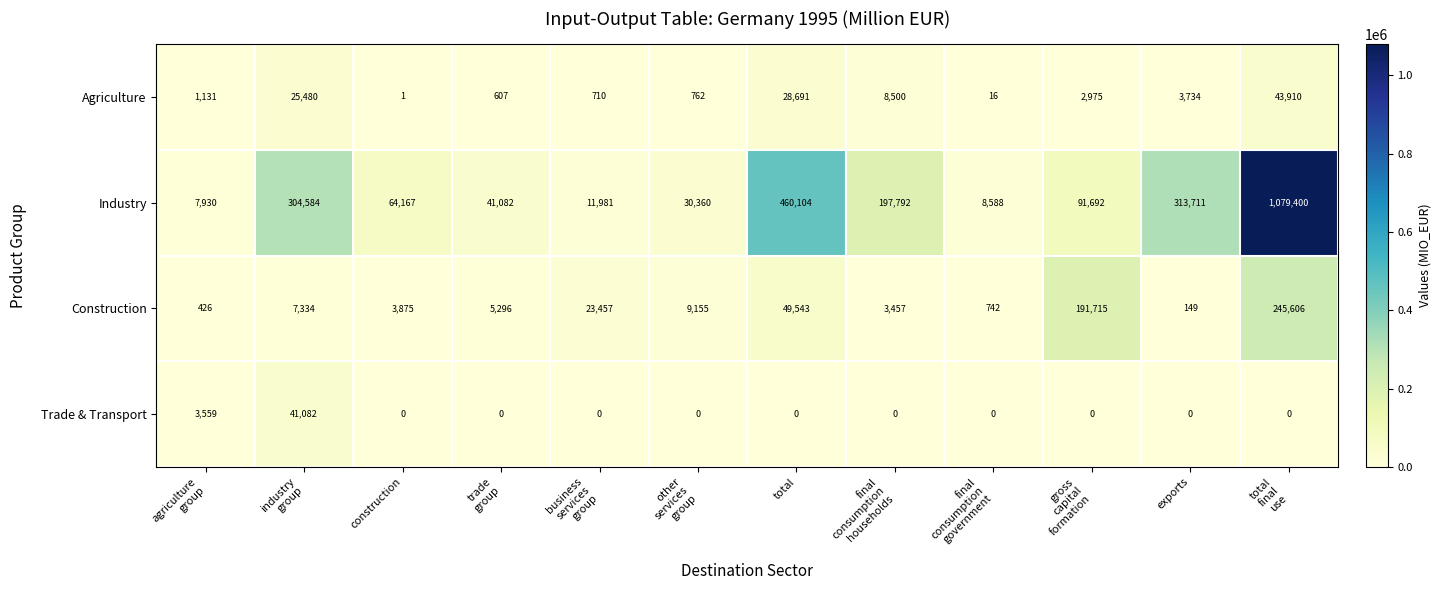

At which label does Construction reach its minimum?

exports